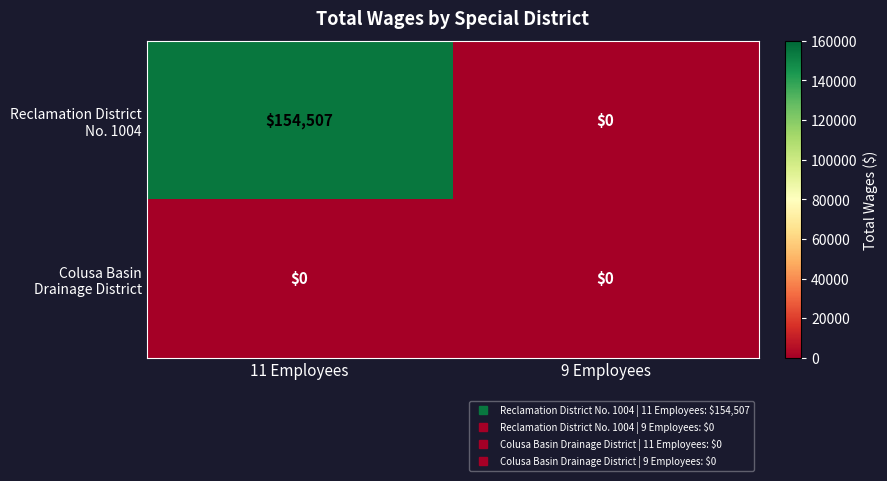

What is the spread (max minus min) of values at 11 Employees?

154507